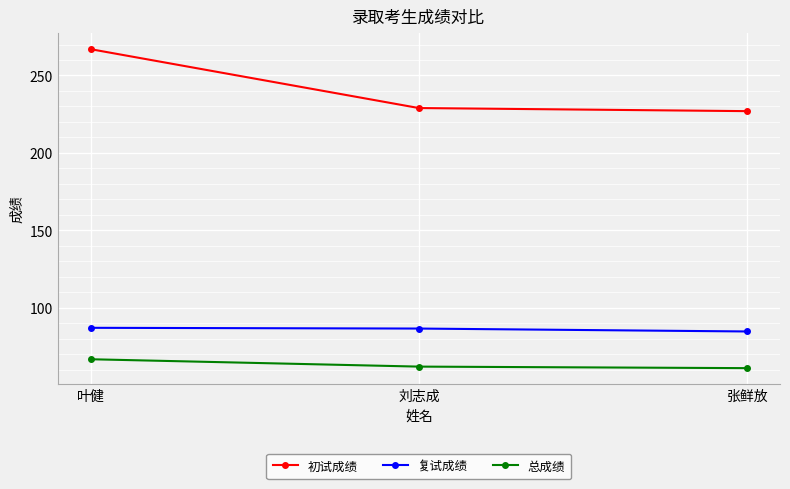

How many values in the 复试成绩 series exceed 86?

2